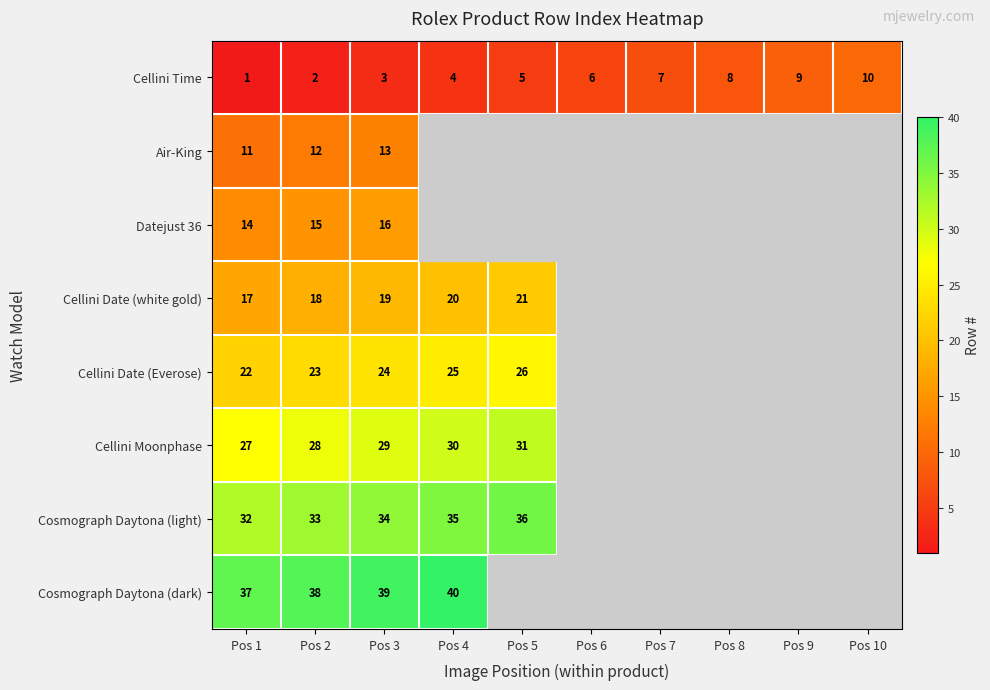

What is the sum of the Cellini Date (white gold) values at Pos 1 and Pos 2?

35